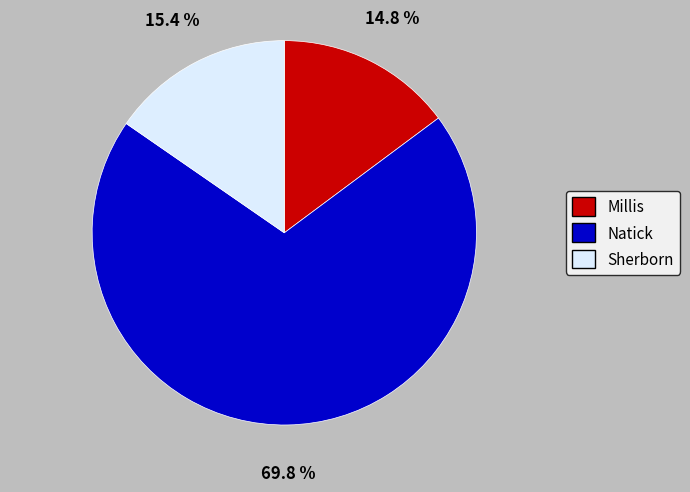

Which slice is the smallest?

Millis